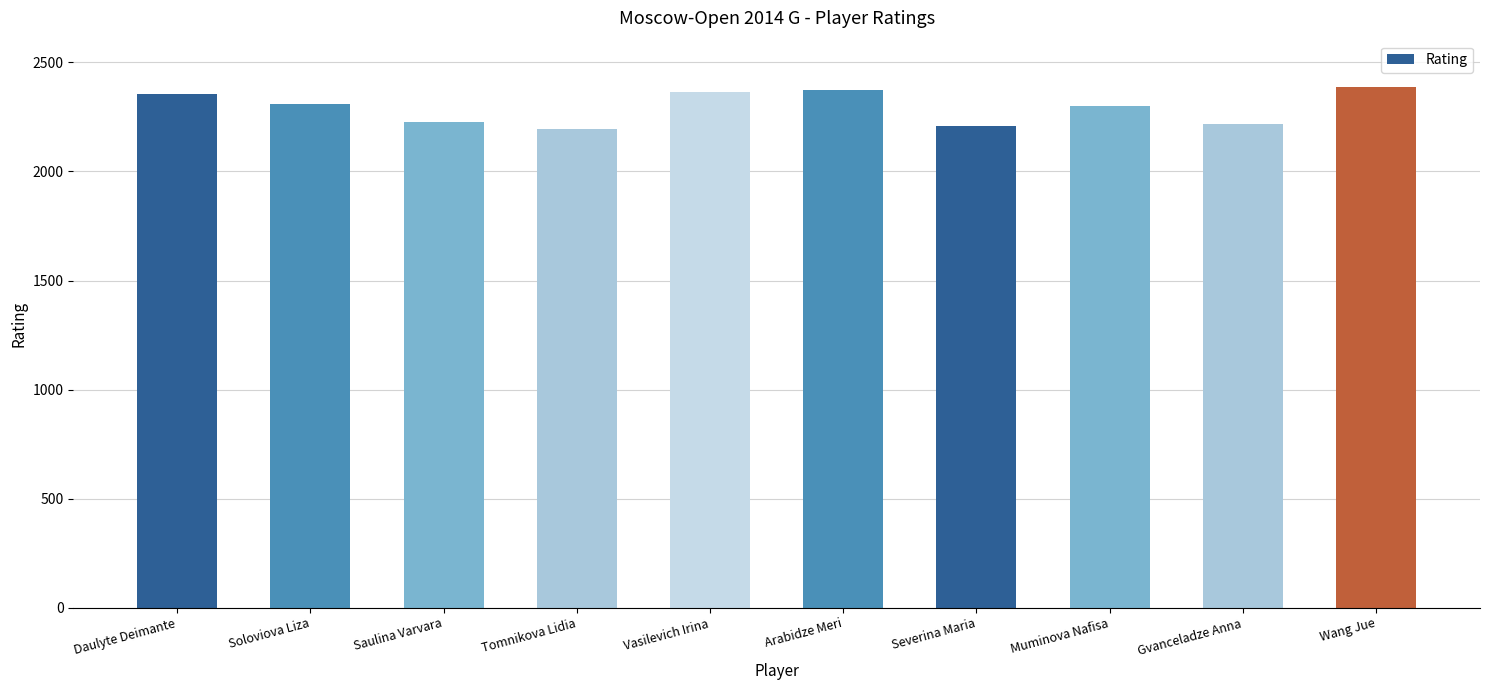

What is the value of the 10th bar from the left?

2386